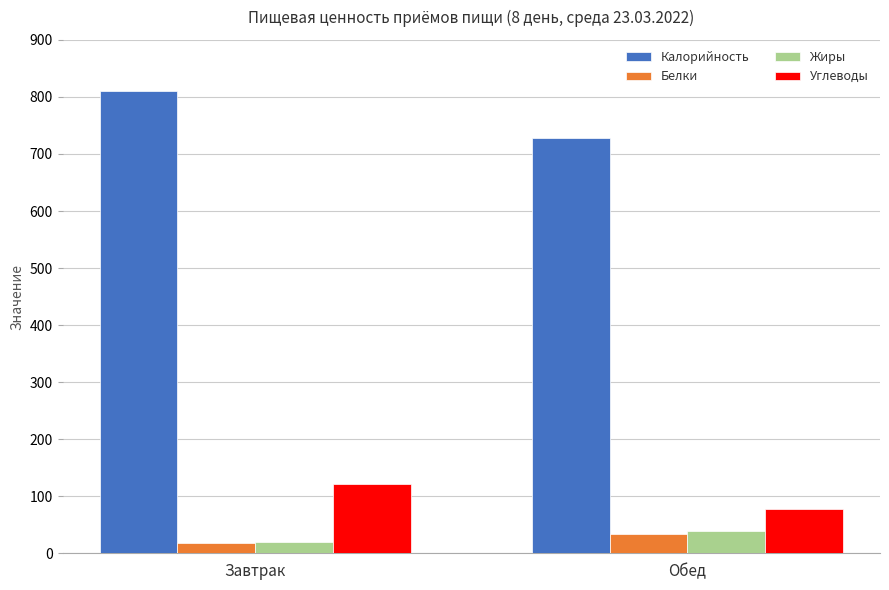

Rank the categories by Жиры value from lowest to highest.

Завтрак, Обед